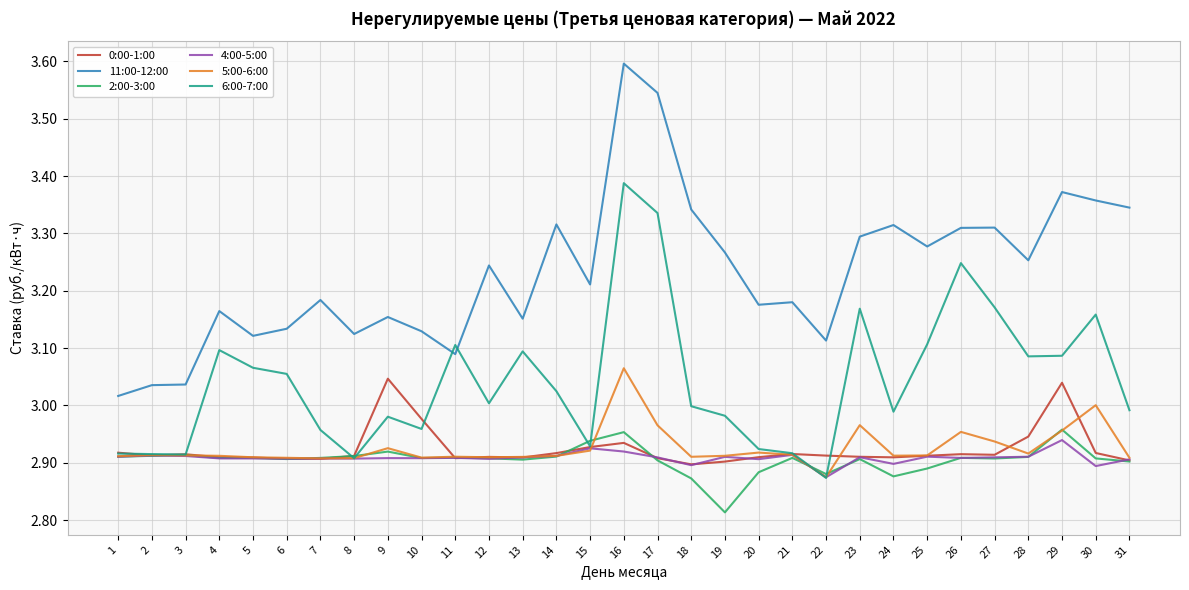

At which label is 5:00-6:00 closest to 2?

22